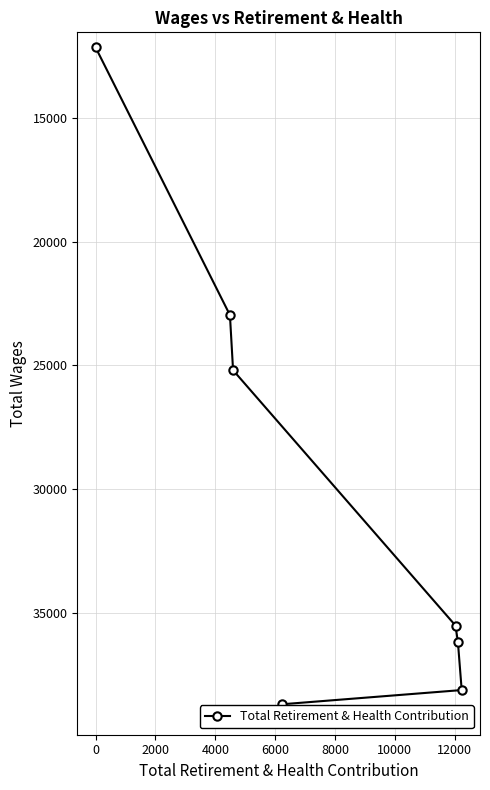

True or false: the data shows 19735 at 4000.

False